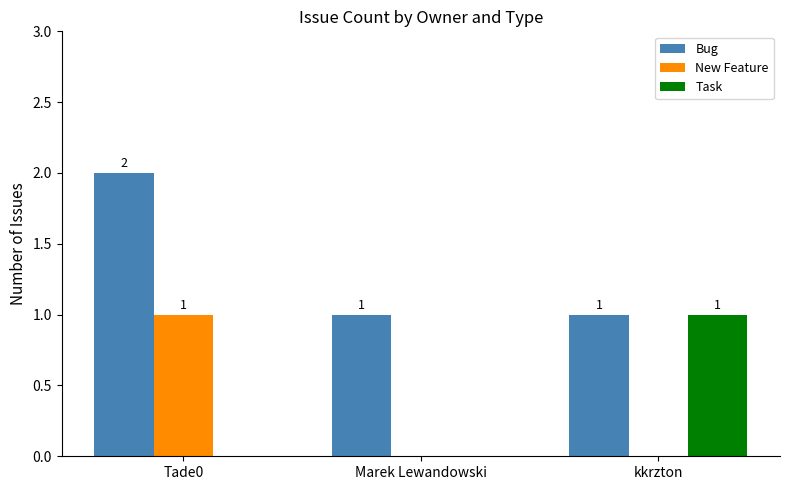

Are the bars horizontal?

No